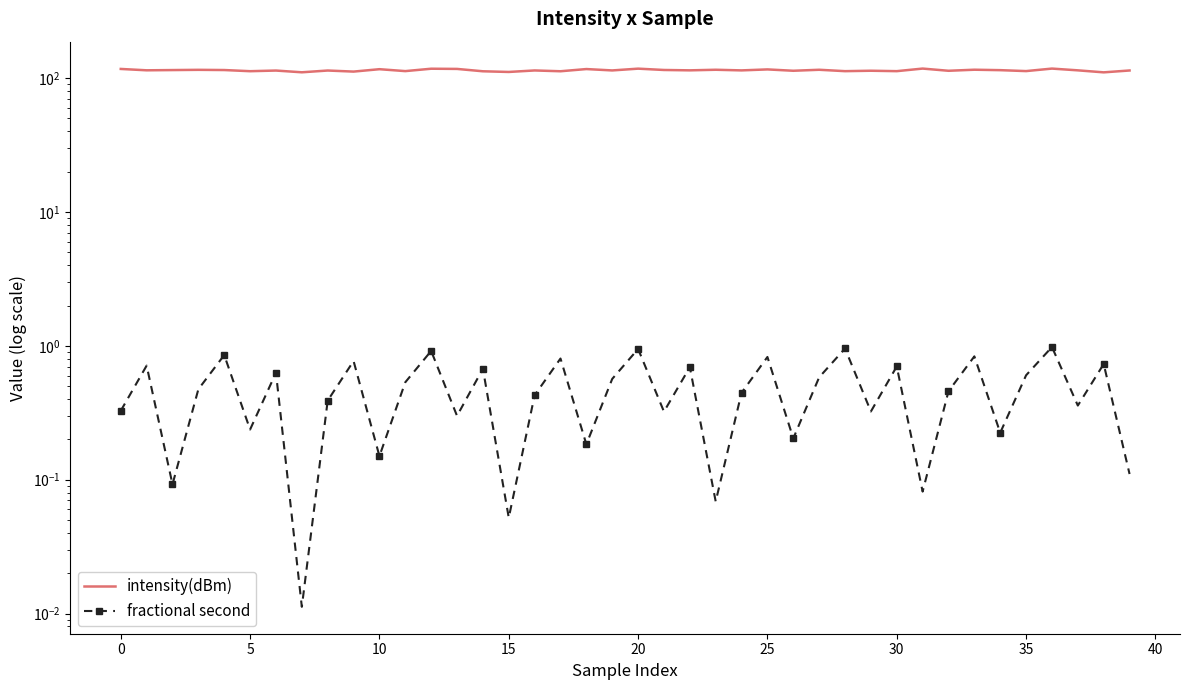

Which series has the largest total across all categories?

intensity(dBm)